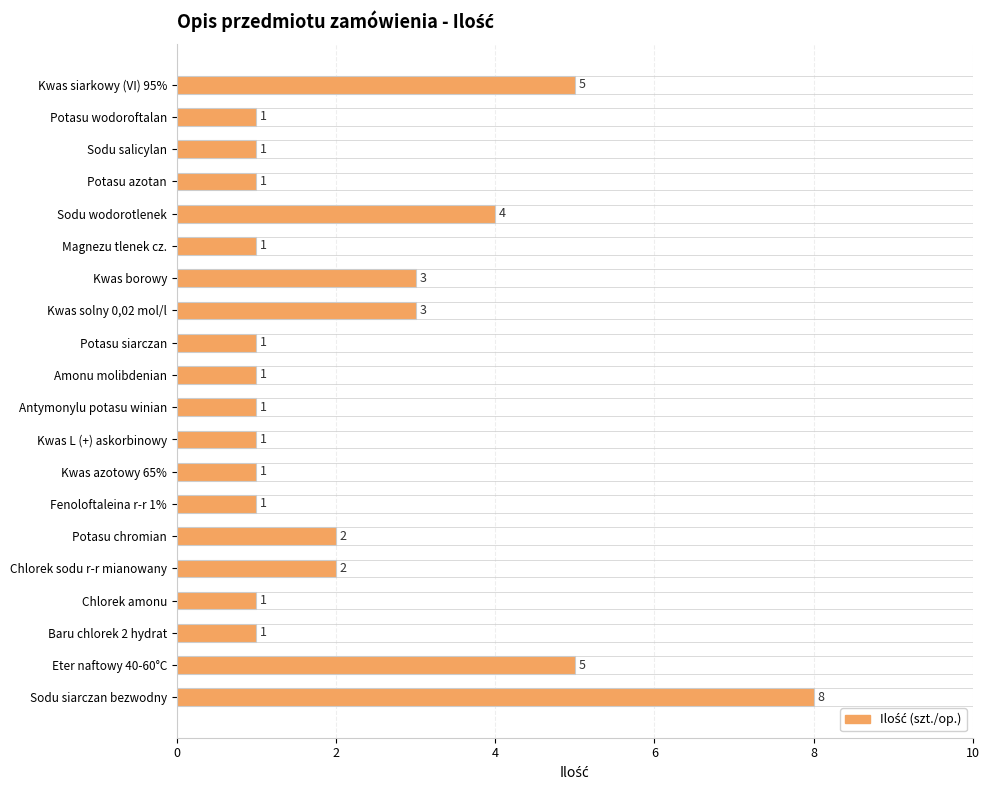

What is the label of the 20th bar from the bottom?

Kwas siarkowy (VI) 95%